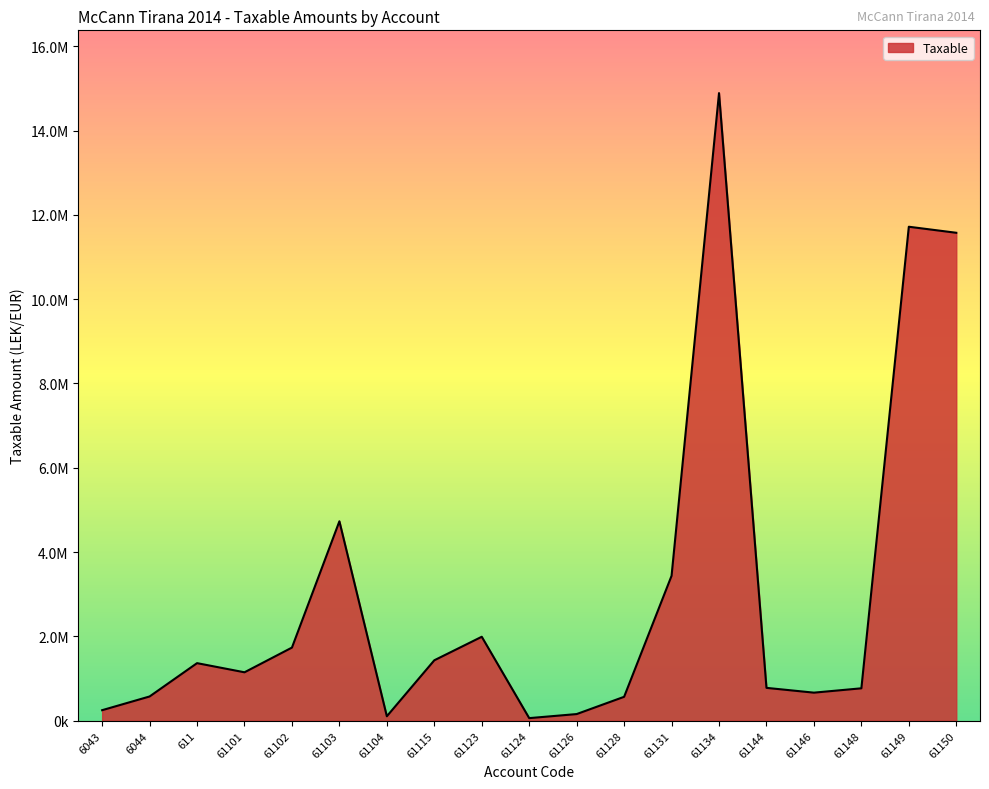

Does the chart have visible grid lines?

No